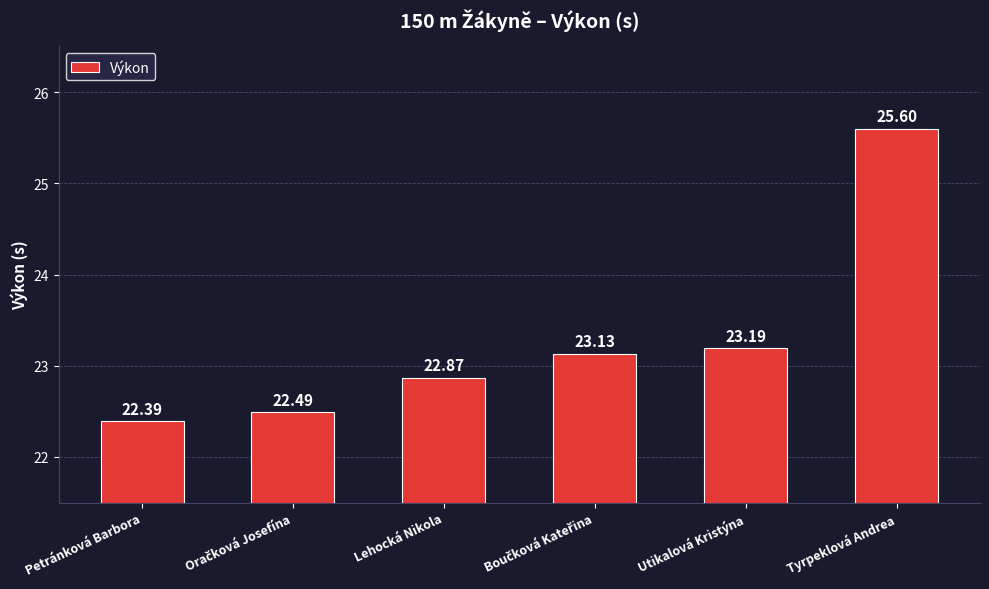

Approximately how many times larger is the value at Tyrpeklová Andrea compared to Petránková Barbora?

1.1